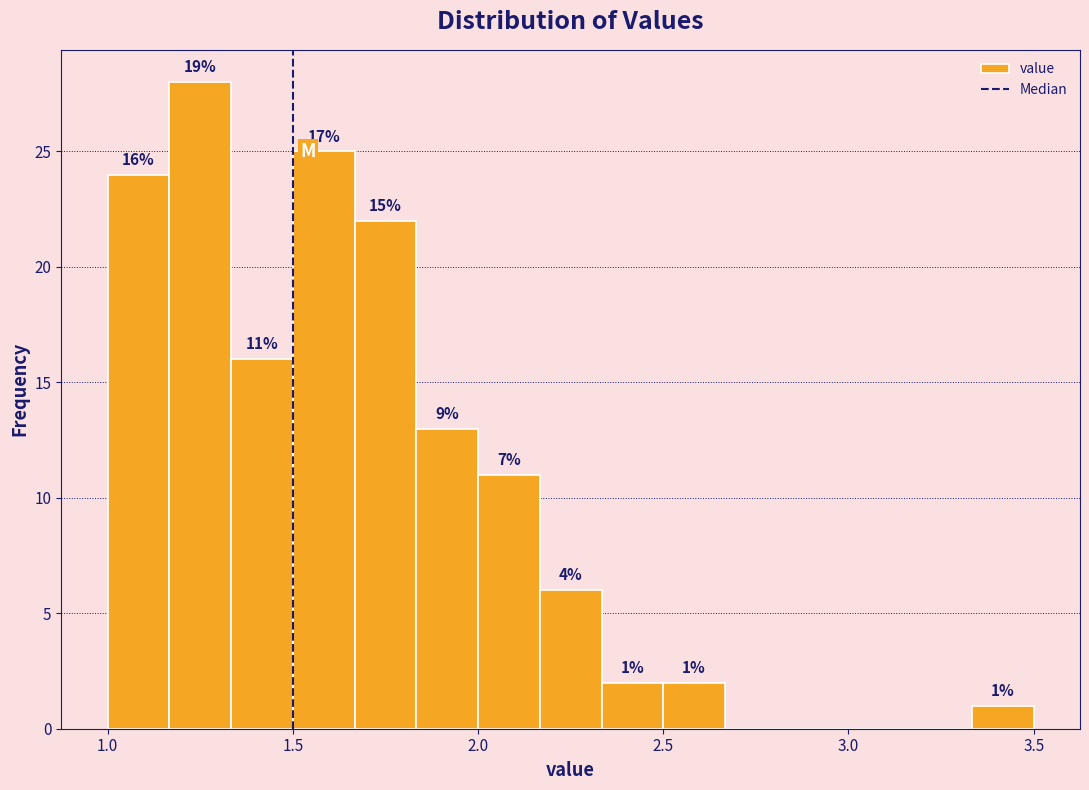

Read against the x-axis, roughly where is the centre of the tallest bar?

1.25